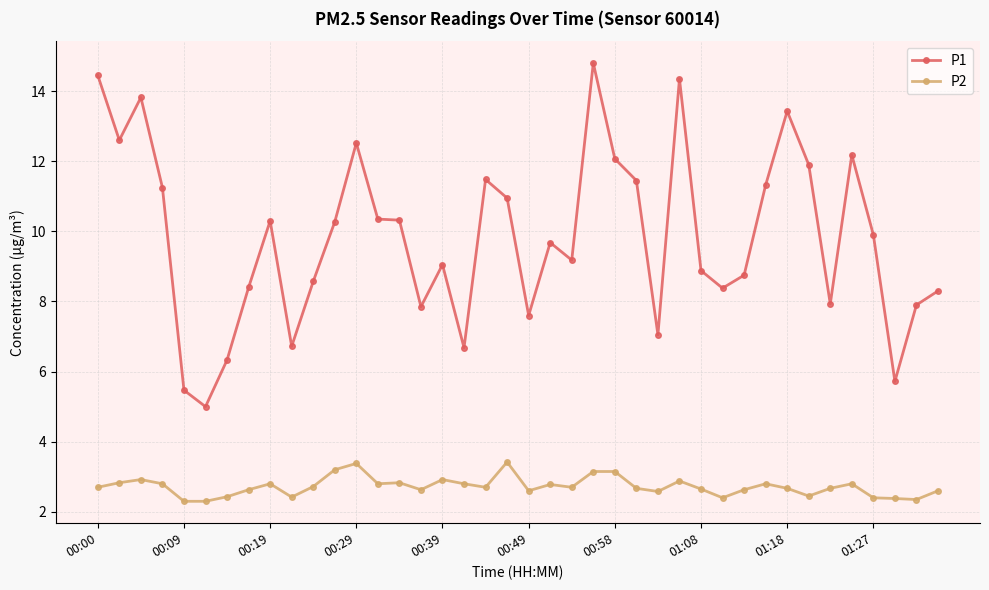

In P1, how many points are lower than both neighbors (excluding endpoints)?

11